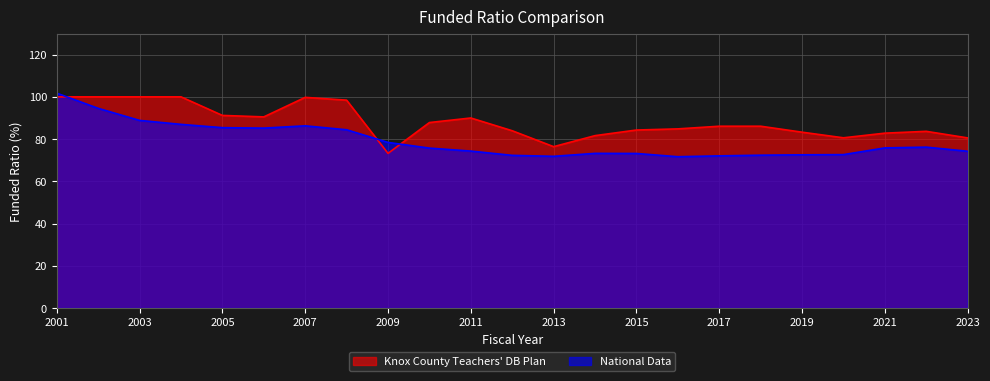

List the series in order of their overall mean, highest first.

Knox County Teachers' DB Plan, National Data